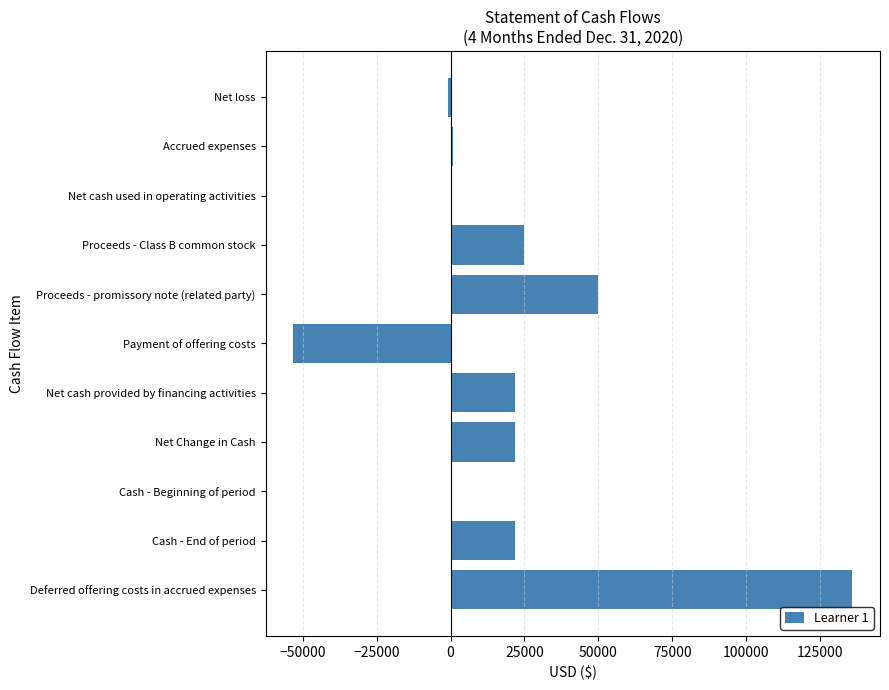

What is the sum of all values?

223369